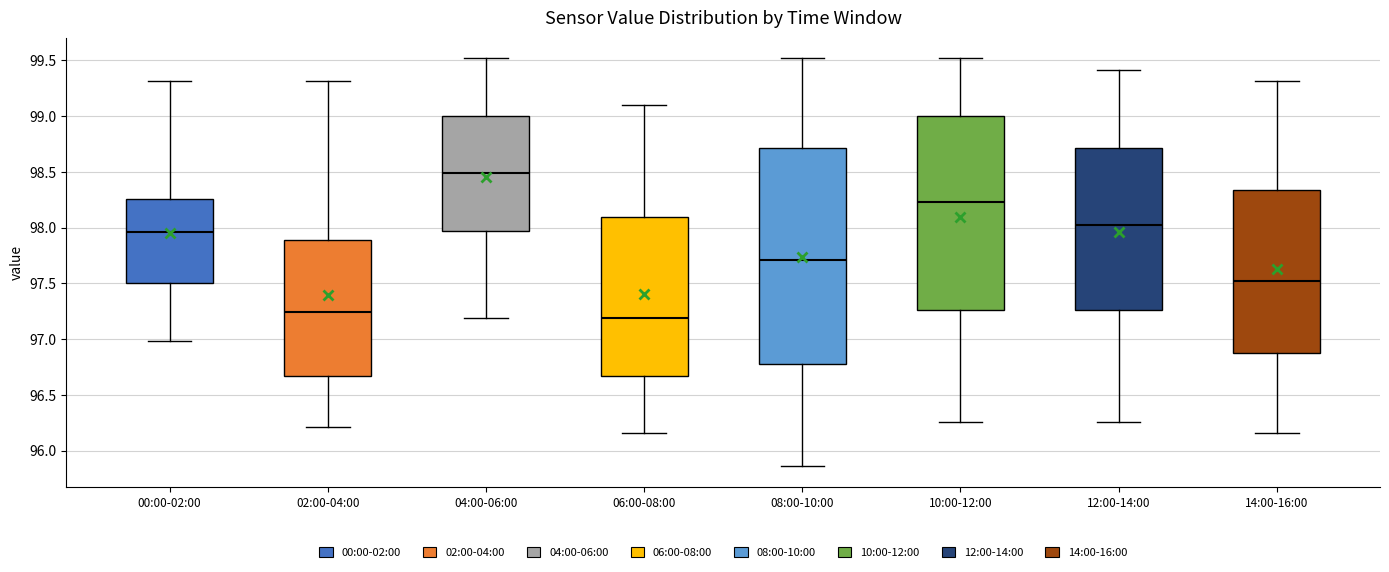

Reading left to right, read every box against the y-axis: the position of its median line, the range the box covers, and the ends of its whiskers. The values are not printed on the chart, so give them approximately, as read against the axis.

00:00-02:00: median 97.95, box 97.50 to 98.25, whiskers 97.00 to 99.30
02:00-04:00: median 97.25, box 96.65 to 97.90, whiskers 96.20 to 99.30
04:00-06:00: median 98.50, box 97.95 to 99.00, whiskers 97.20 to 99.50
06:00-08:00: median 97.20, box 96.65 to 98.10, whiskers 96.15 to 99.10
08:00-10:00: median 97.70, box 96.80 to 98.70, whiskers 95.85 to 99.50
10:00-12:00: median 98.25, box 97.25 to 99.00, whiskers 96.25 to 99.50
12:00-14:00: median 98.00, box 97.25 to 98.70, whiskers 96.25 to 99.40
14:00-16:00: median 97.55, box 96.90 to 98.35, whiskers 96.15 to 99.30